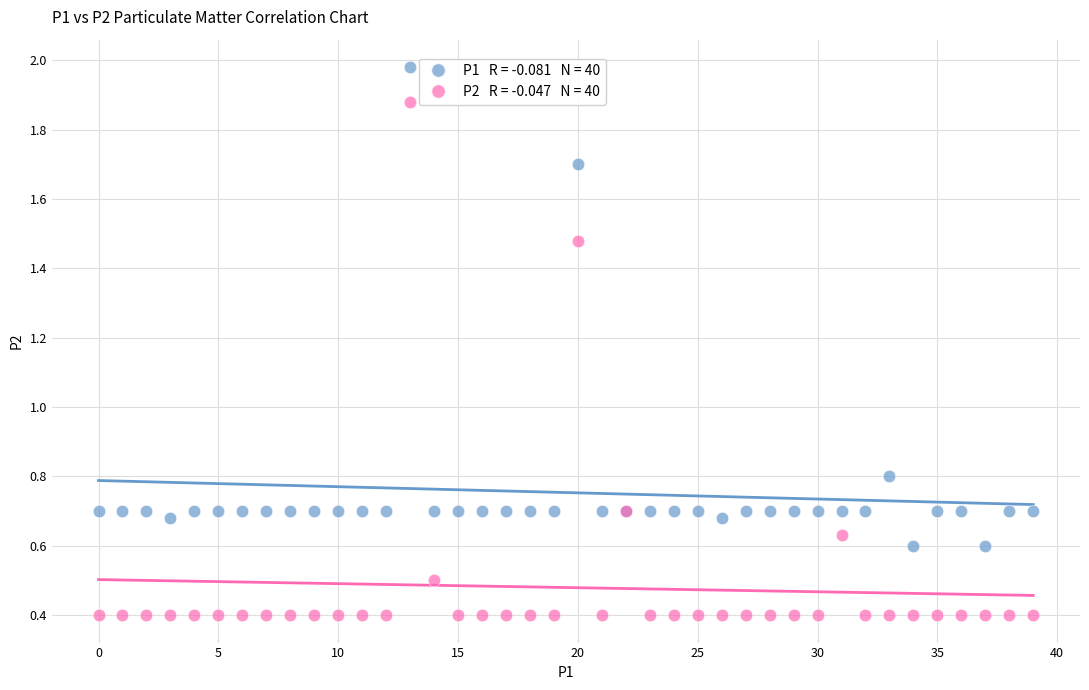

Across all series, what Y value is closest to 1?

0.8